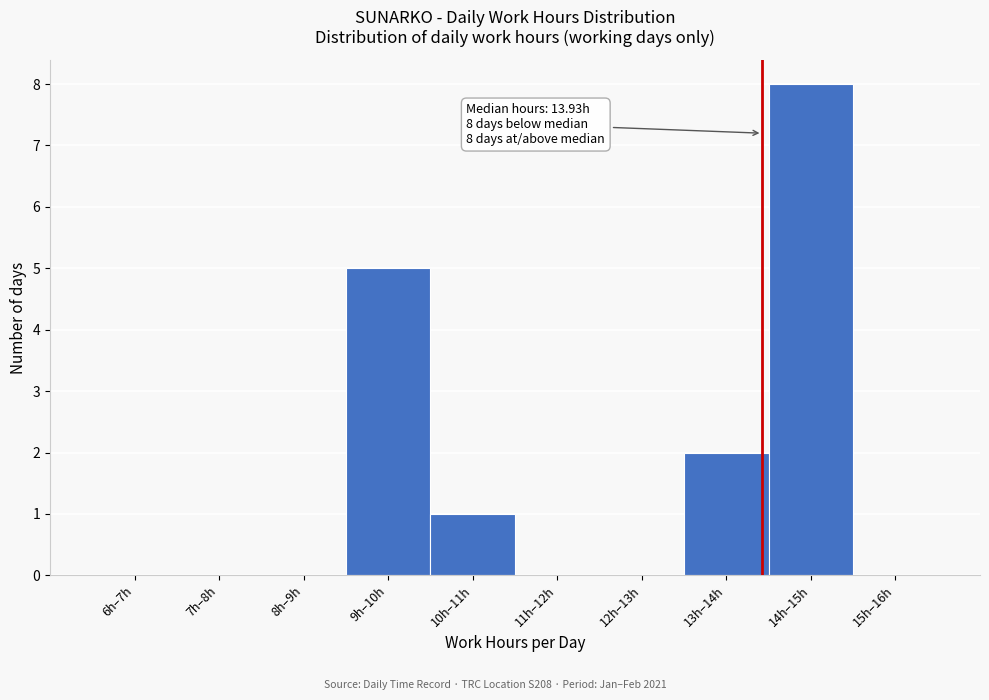

Reading right to left, extract all data points from this chart.

15h–16h=0	14h–15h=8	13h–14h=2	12h–13h=0	11h–12h=0	10h–11h=1	9h–10h=5	8h–9h=0	7h–8h=0	6h–7h=0